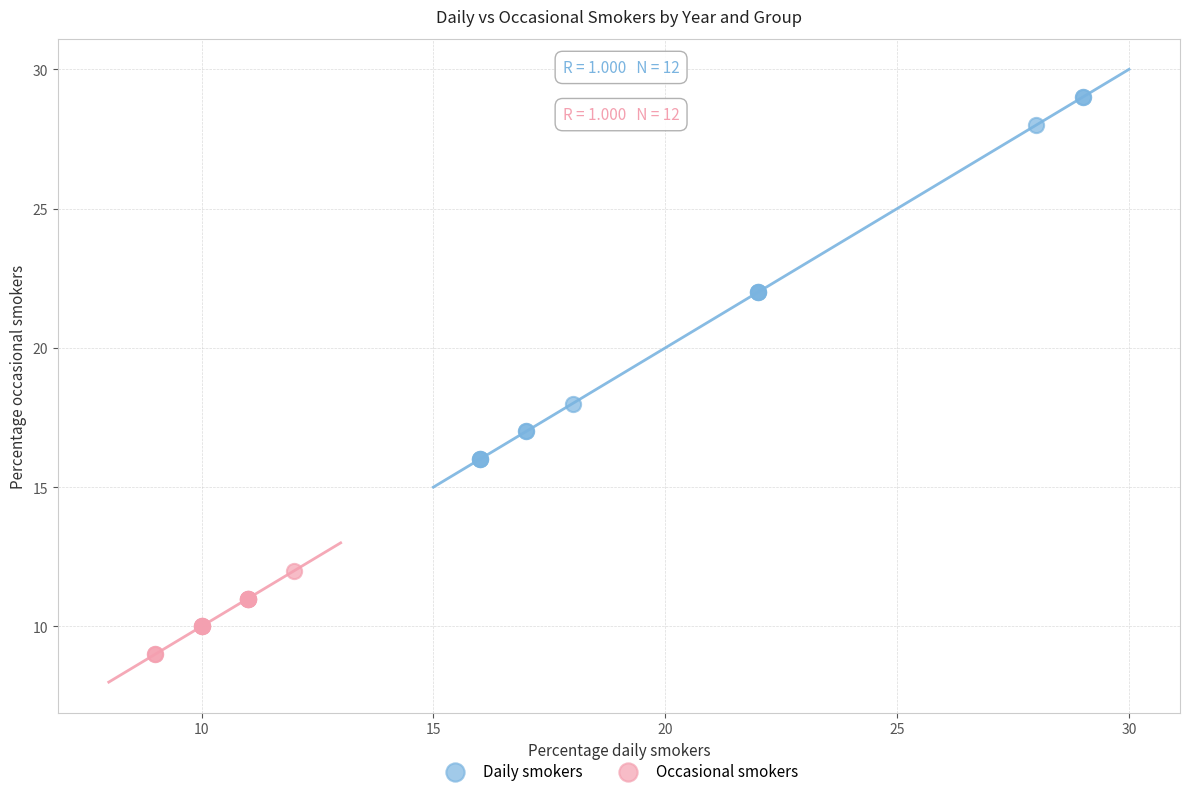

Which series has the widest spread of Y values?

Daily smokers